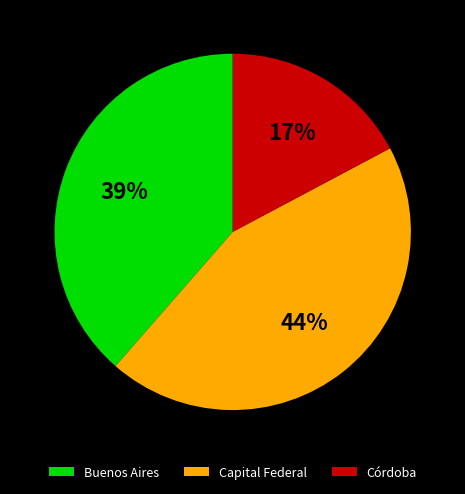

Which category has the smallest portion of the pie?

Córdoba